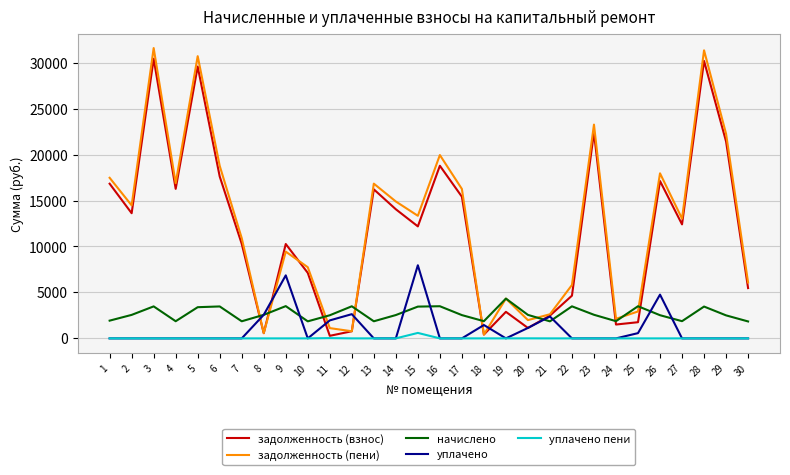

What value does the задолженность (взнос) series have at 21?

2480.2